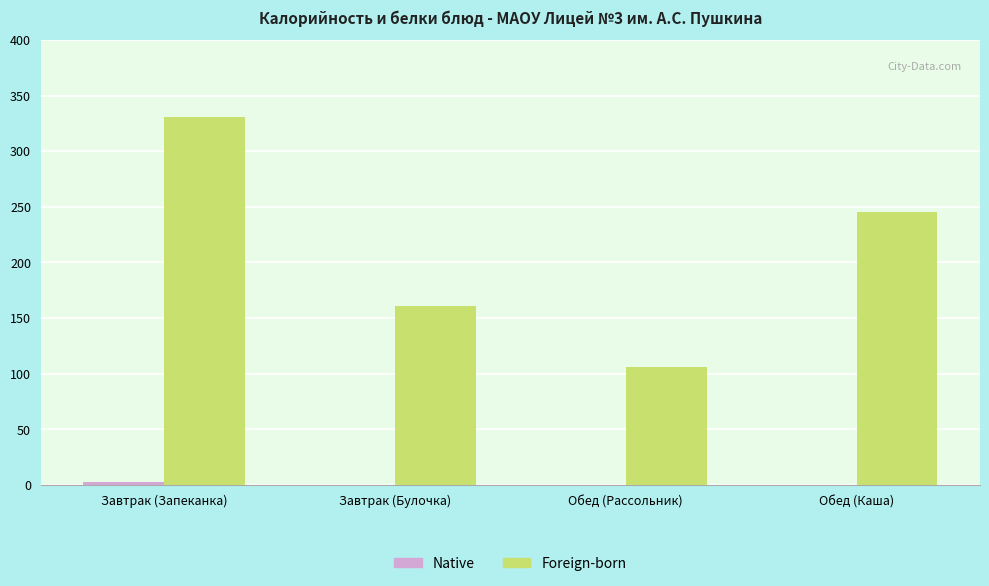

What is the average value of the Foreign-born series?

211